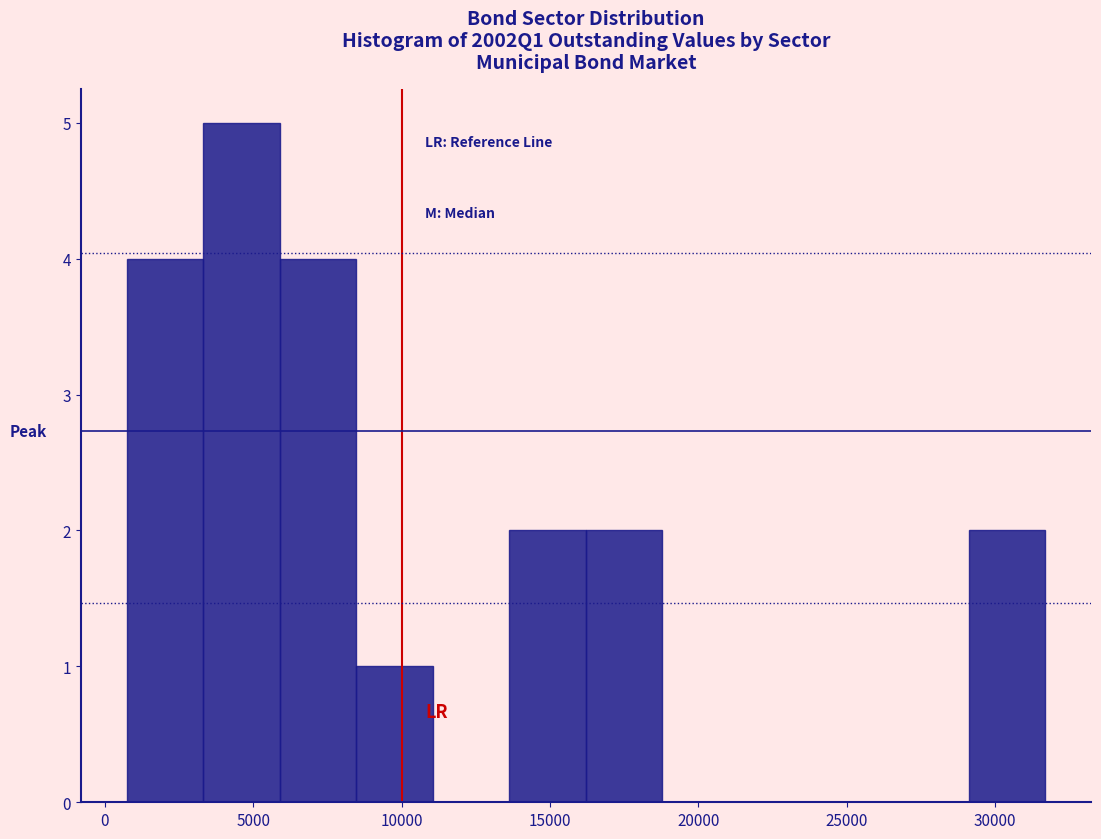

Reading left to right, transcribe this chart: for each bar, give the range it covers on the x-axis and its height. Neither the bar edges nor the heights are printed on the chart, so give them approximately, as read against the axes.

500 to 3500: 4
3500 to 6000: 5
6000 to 8500: 4
8500 to 11000: 1
11000 to 13500: 0
13500 to 16000: 2
16000 to 19000: 2
19000 to 21500: 0
21500 to 24000: 0
24000 to 26500: 0
26500 to 29000: 0
29000 to 31500: 2